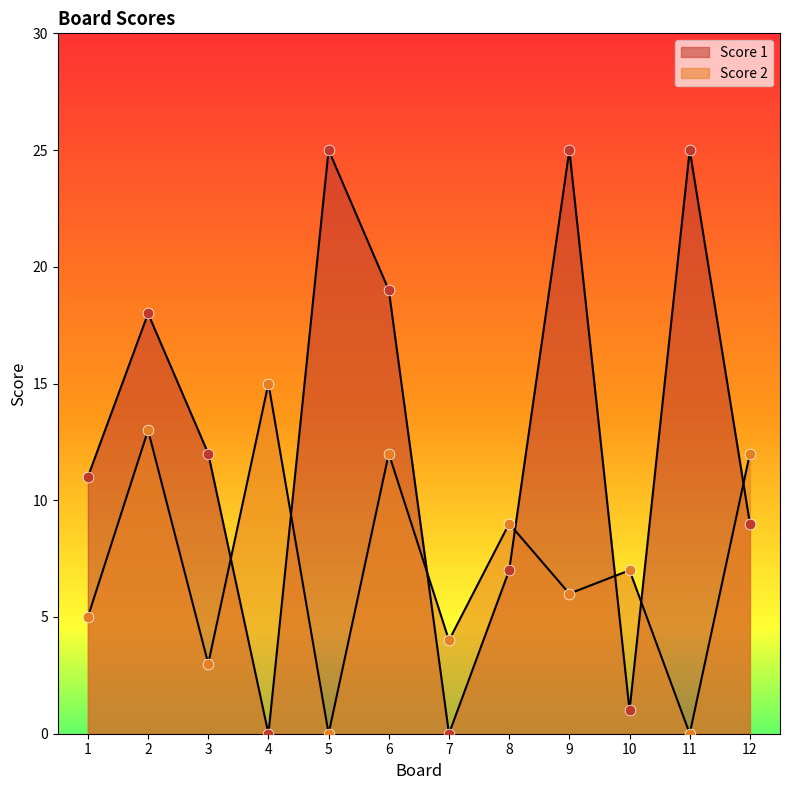

Which series contains the highest Y value?

Score 1